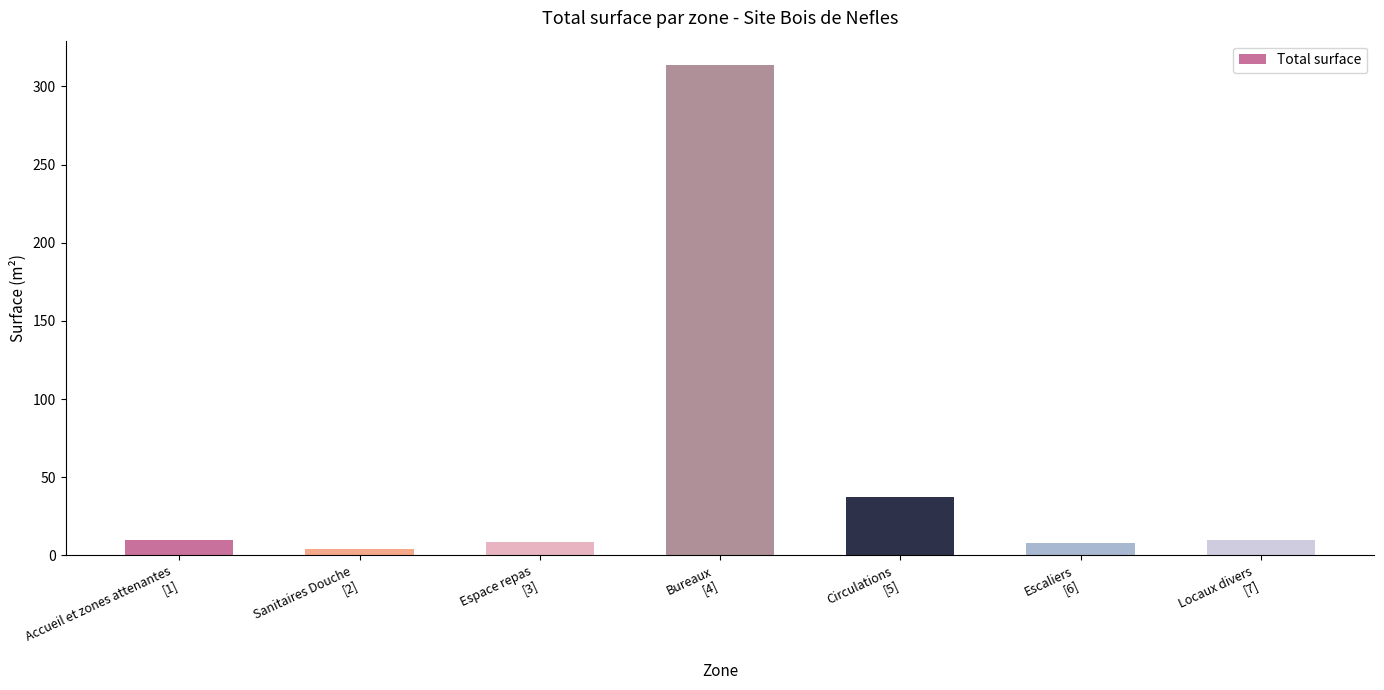

What is the label of the 6th bar from the left?

Escaliers
[6]